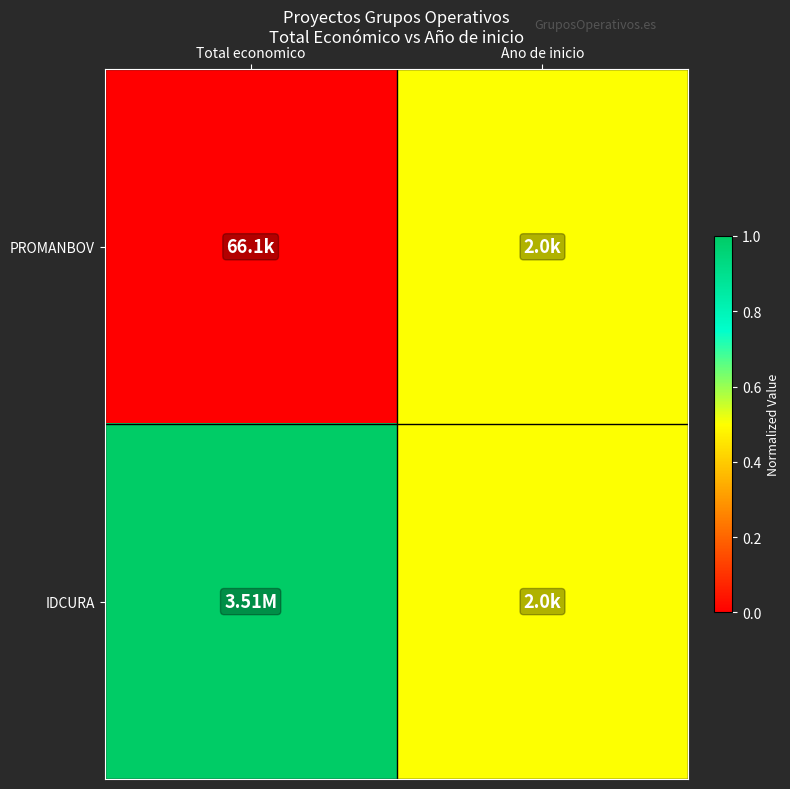

Rank the series at Total economico from highest to lowest value.

IDCURA, PROMANBOV